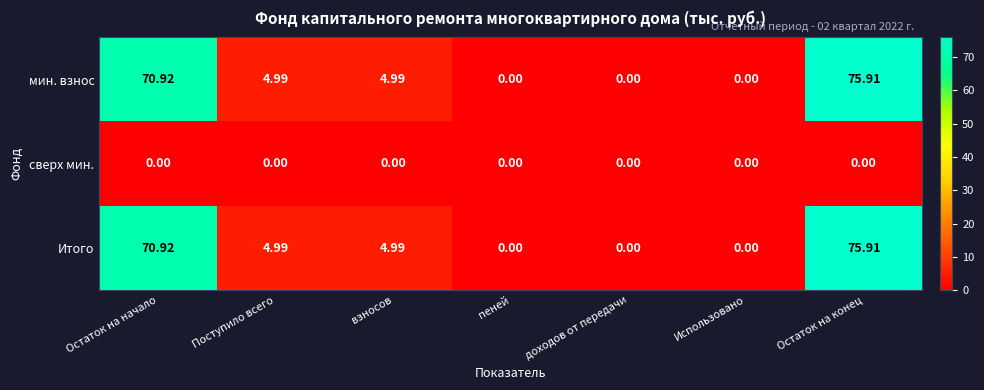

At which label does Итого first exceed 4?

Остаток на начало